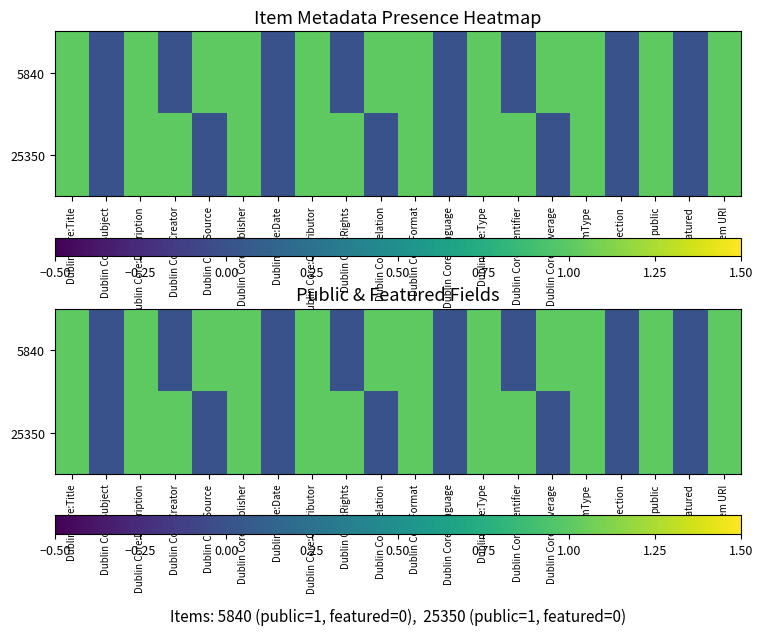

Between Dublin Core:Title and Dublin Core:Date, which series saw the biggest shift?

5840